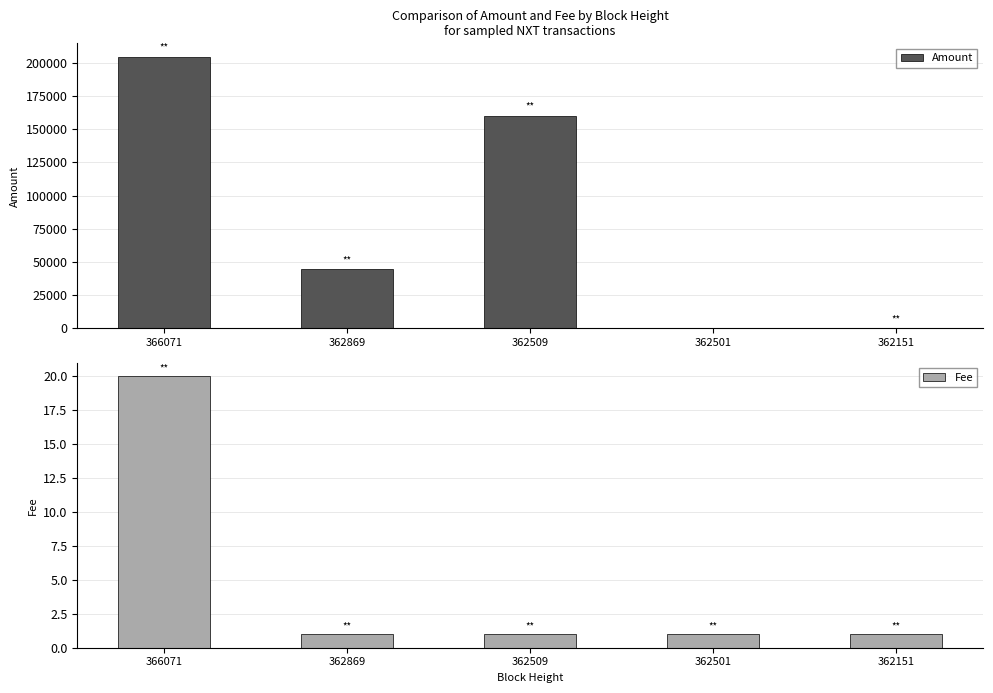

At which category does the chart reach its minimum across all series?

362501